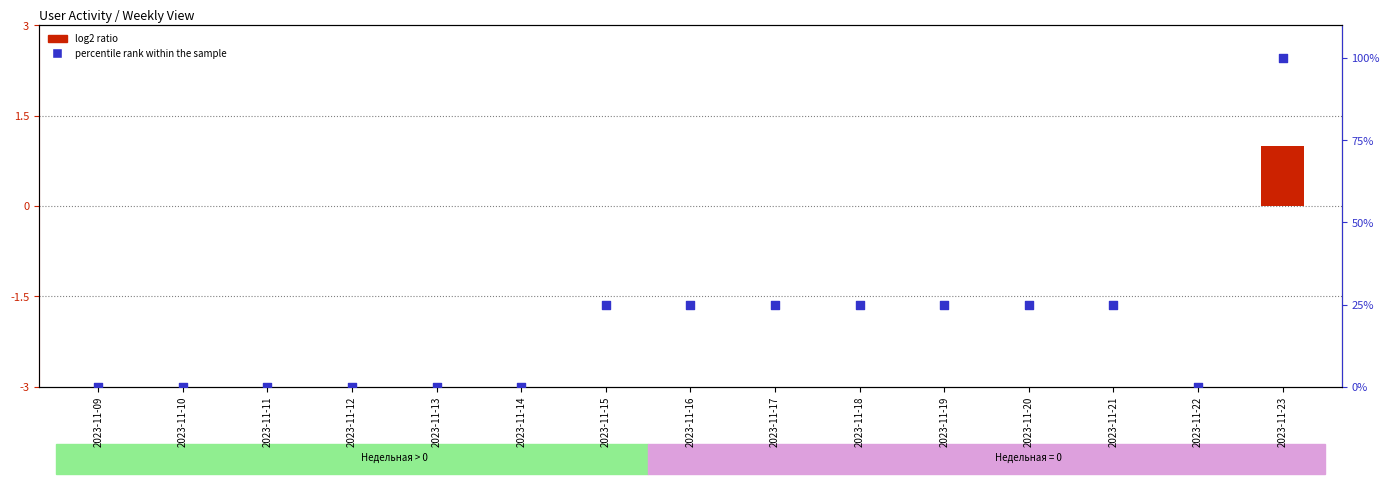

Approximately how many times larger is the value at 2023-11-20 compared to 2023-11-16?

1.0